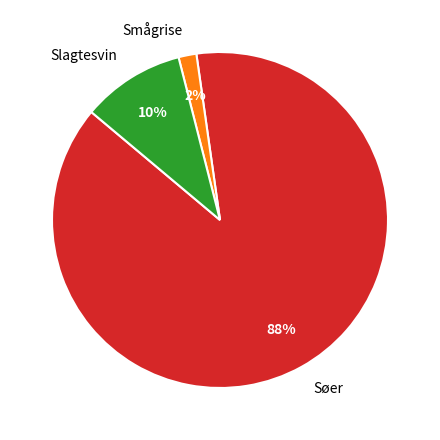

How many segments does this pie chart have?

3